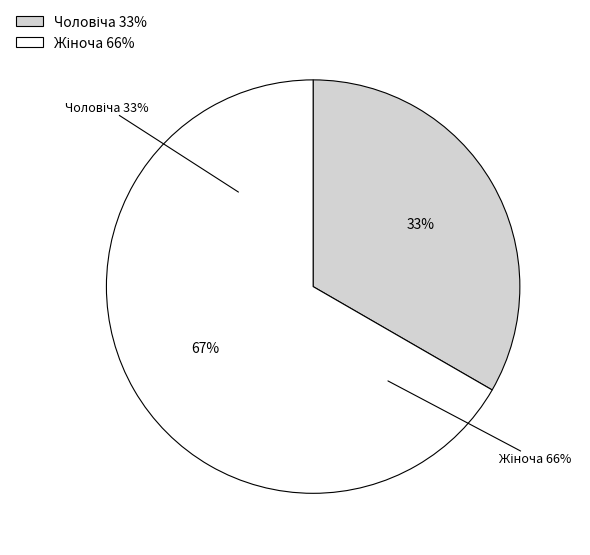

To the nearest percent, what percentage of the pie is Чоловіча?

33%